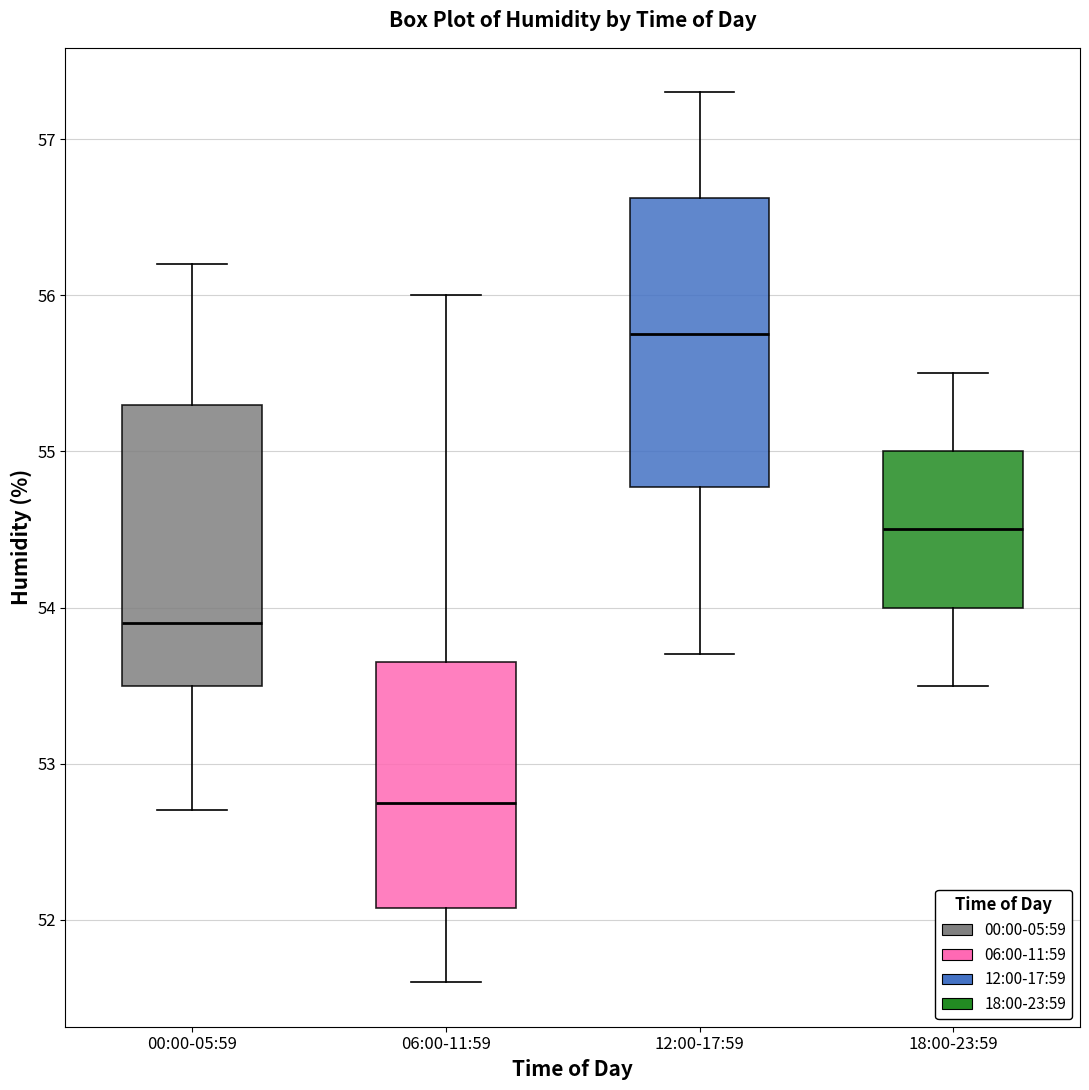

Reading left to right, read every box against the y-axis: the position of its median line, the range the box covers, and the ends of its whiskers. The values are not printed on the chart, so give them approximately, as read against the axis.

00:00-05:59: median 53.9, box 53.5 to 55.3, whiskers 52.7 to 56.2
06:00-11:59: median 52.8, box 52.1 to 53.7, whiskers 51.6 to 56.0
12:00-17:59: median 55.8, box 54.8 to 56.6, whiskers 53.7 to 57.3
18:00-23:59: median 54.5, box 54.0 to 55.0, whiskers 53.5 to 55.5